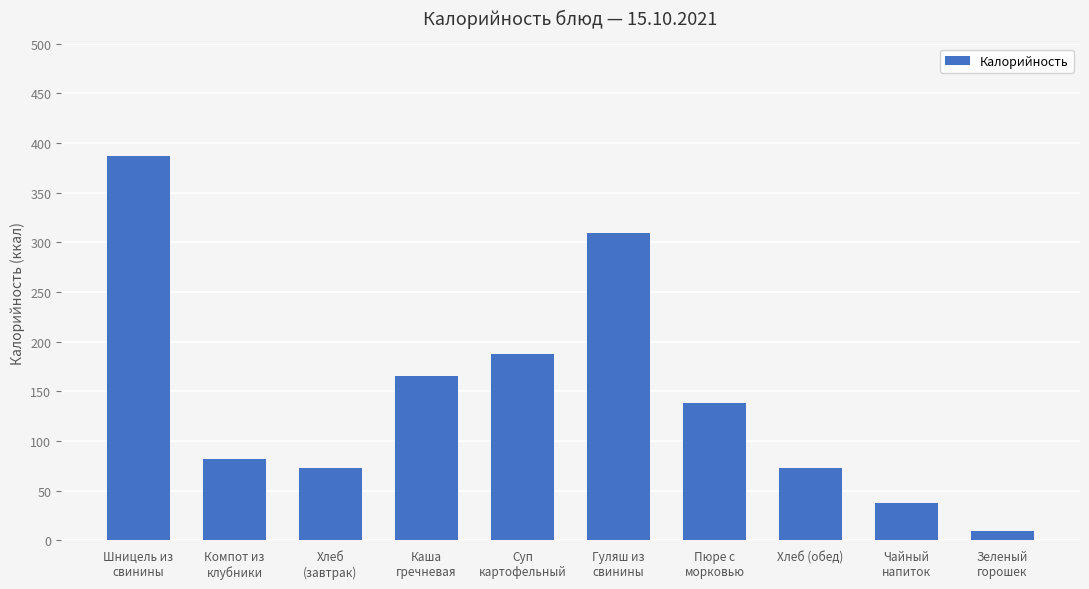

What is the label of the 5th bar from the left?

Суп
картофельный